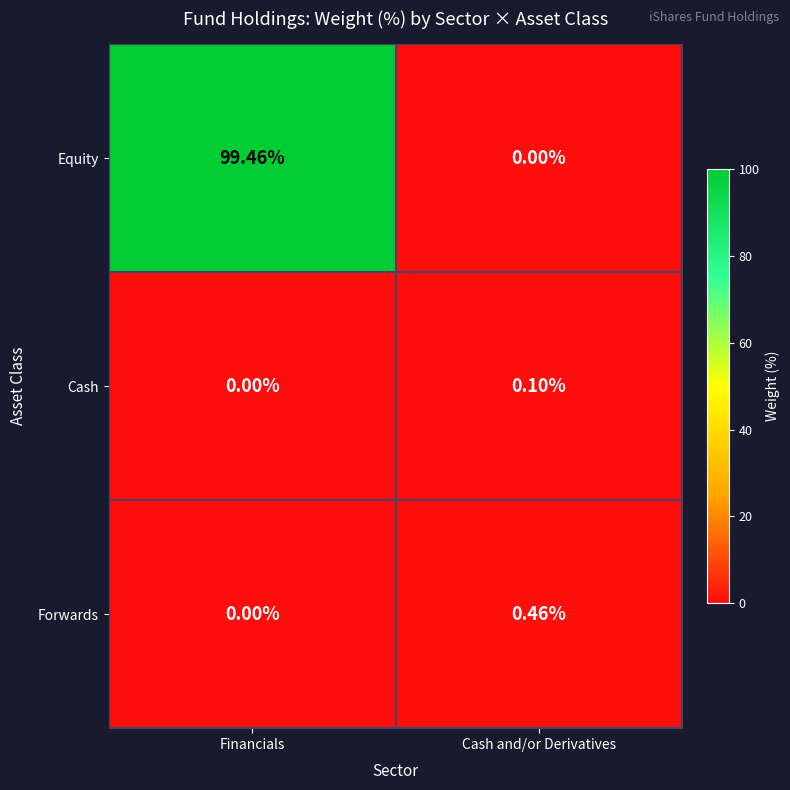

At which category is the sum across all series the highest?

Financials